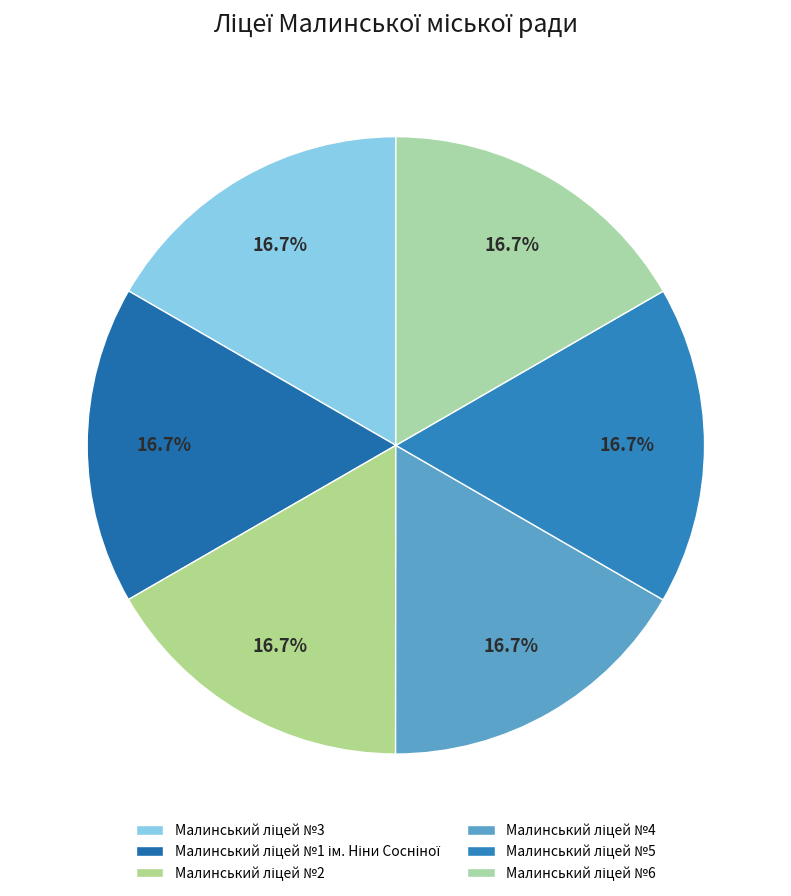

Is it true that Малинський ліцей №5 is 17% of the pie?

True